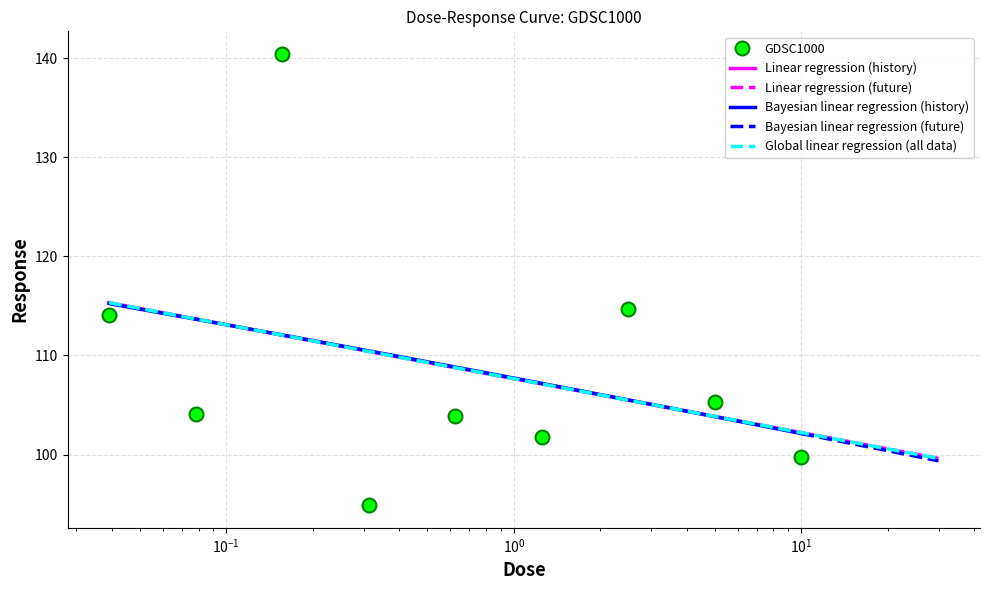

What is the value of the GDSC1000 point at the 8th from the left?

105.3